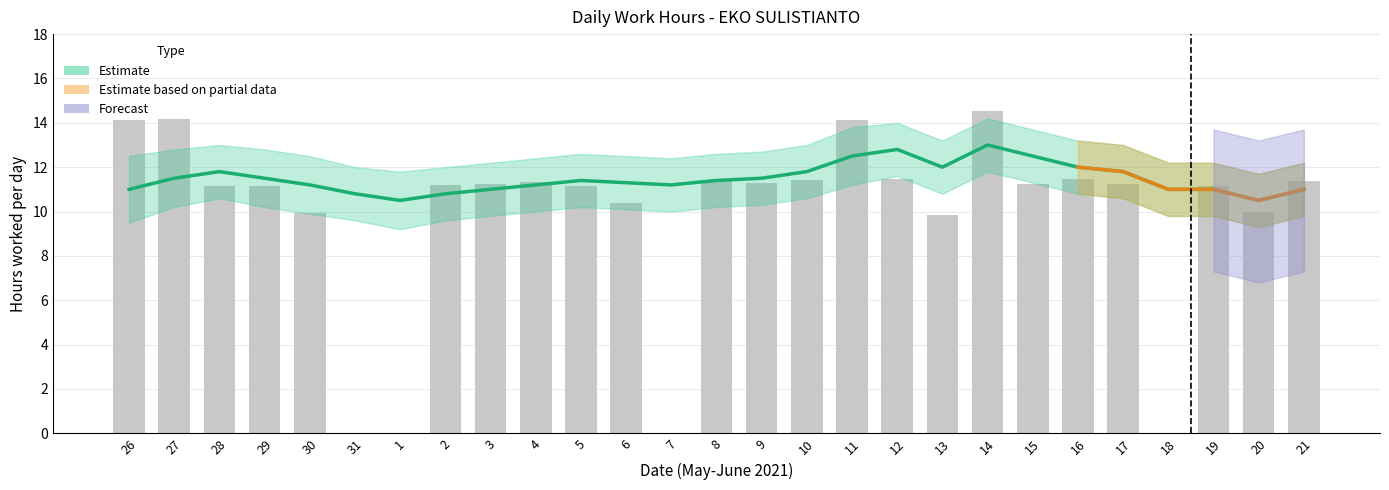

What is the label of the 21st bar from the left?

15